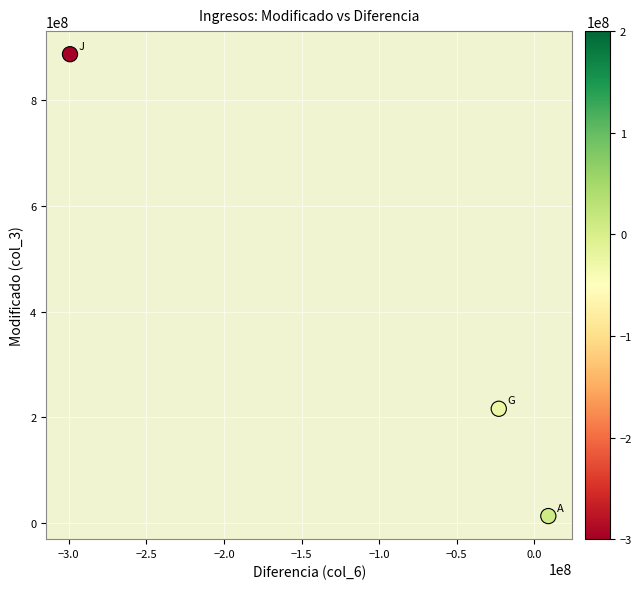

What Y value in the scatter plot is closest to 449813077?

216335671.1